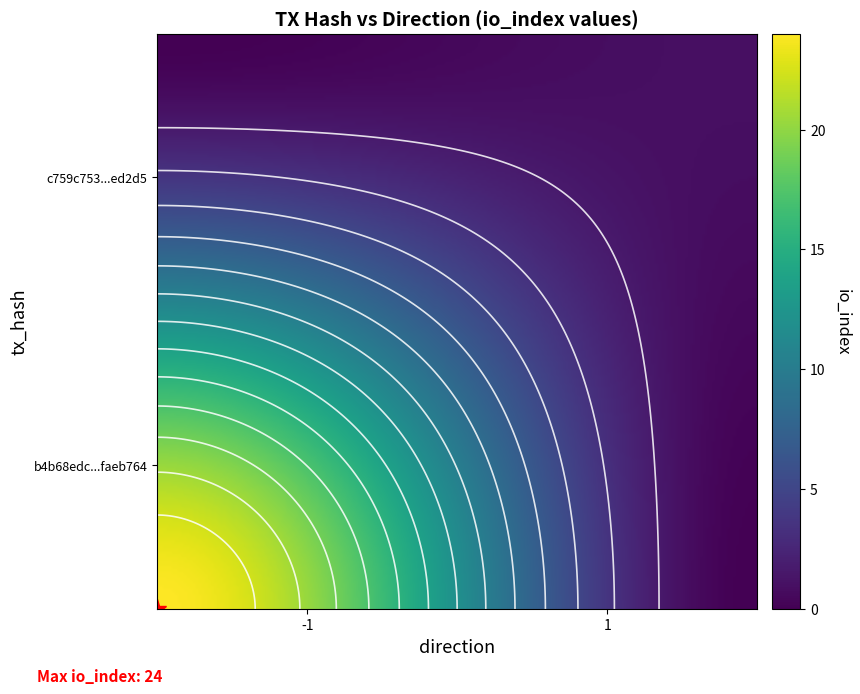

Which series has the largest total across all categories?

b4b68edc791abb2548a9e338698b5765faeb764